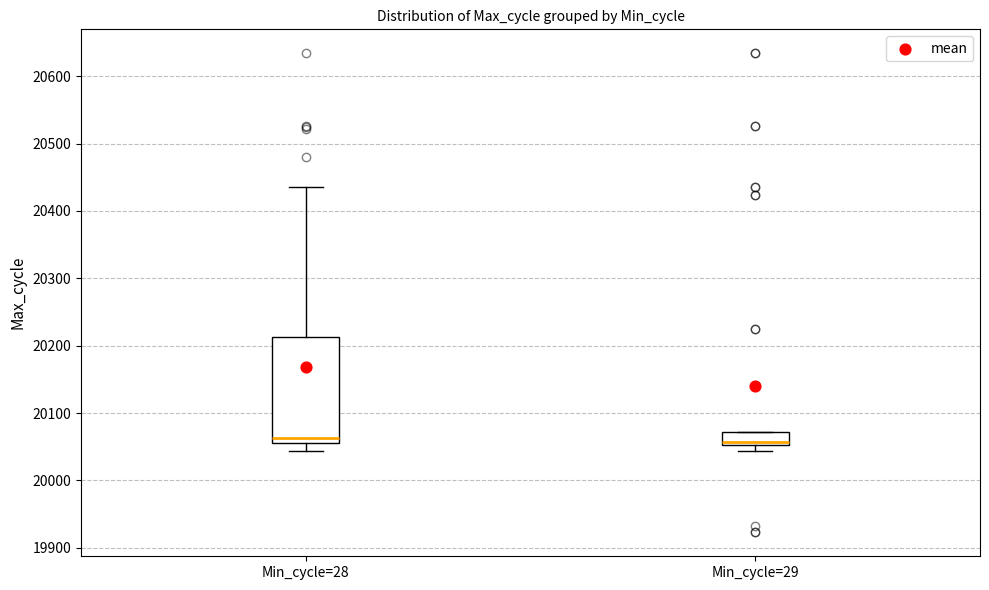

Comparing the boxes themselves (not the whiskers), which one is the tallest?

Min_cycle=28